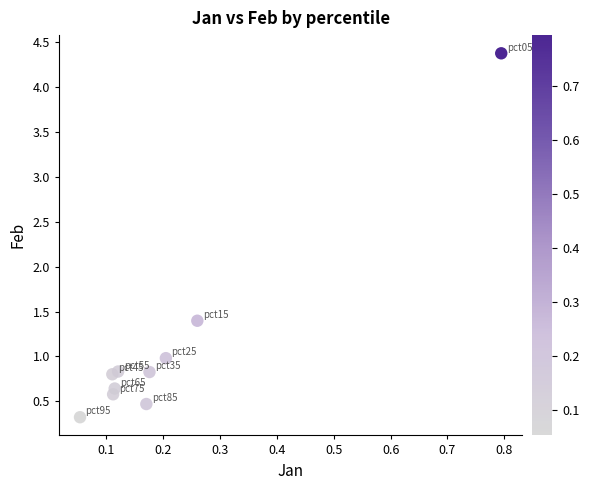

What Y value in the scatter plot is closest to 2?

1.4